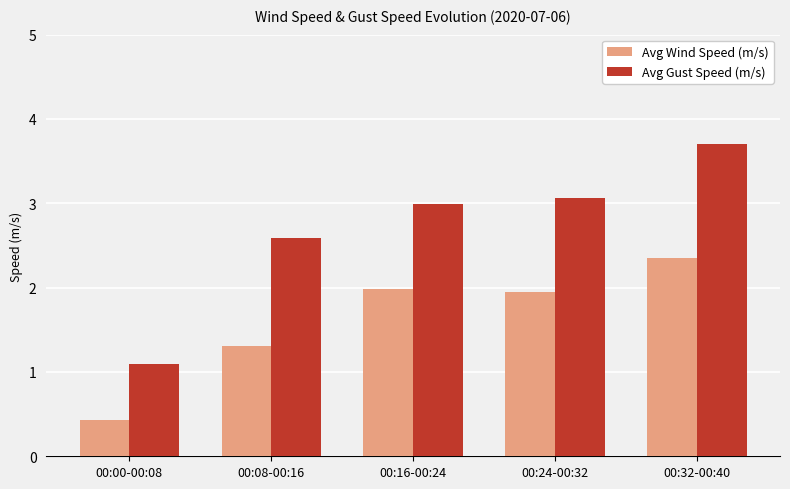

What value does the Avg Wind Speed (m/s) series have at 00:32-00:40?

2.4